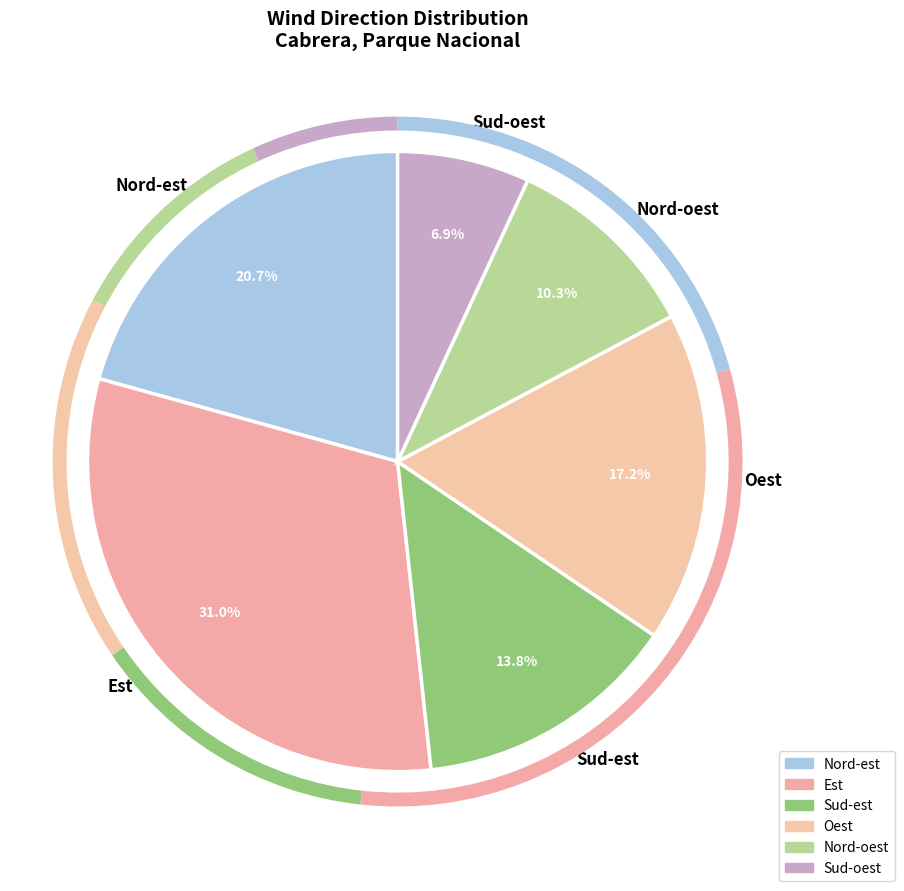

To the nearest percent, what is the average slice percentage?

17%